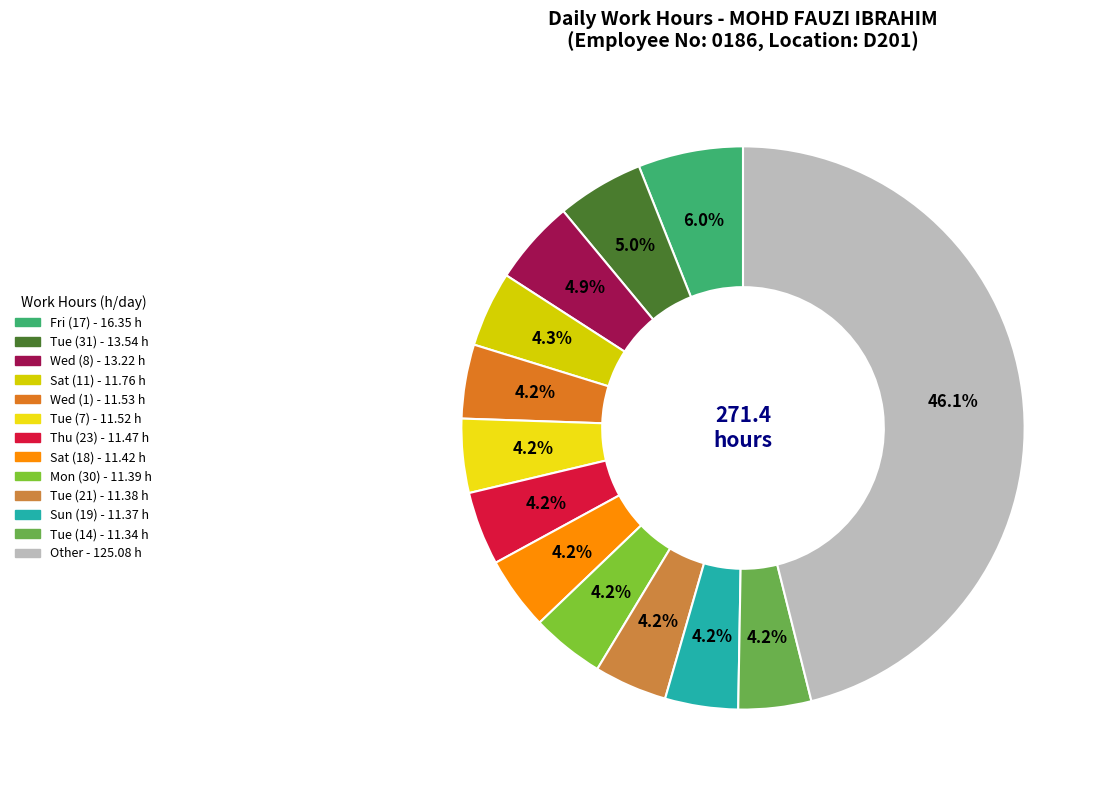

To the nearest percent, what is the average slice percentage?

8%